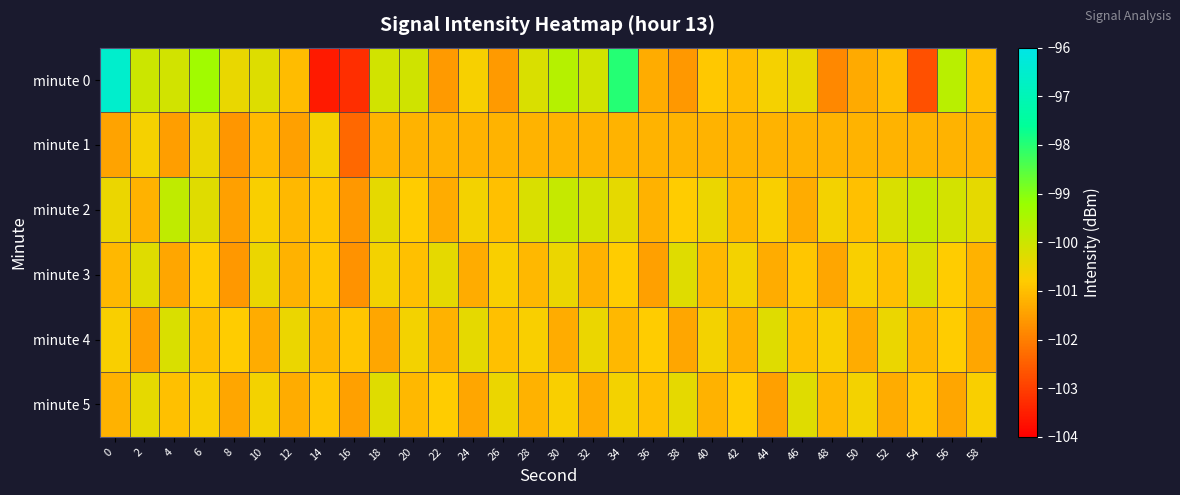

Which series has the widest spread of values?

minute 0